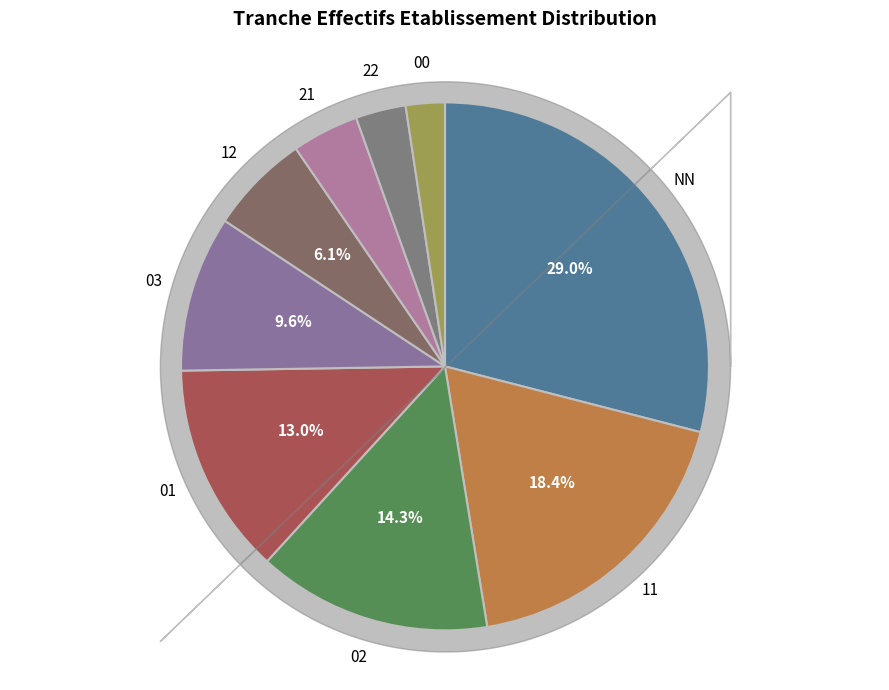

Rank the categories by value from lowest to highest.

00, 22, 21, 12, 03, 01, 02, 11, NN